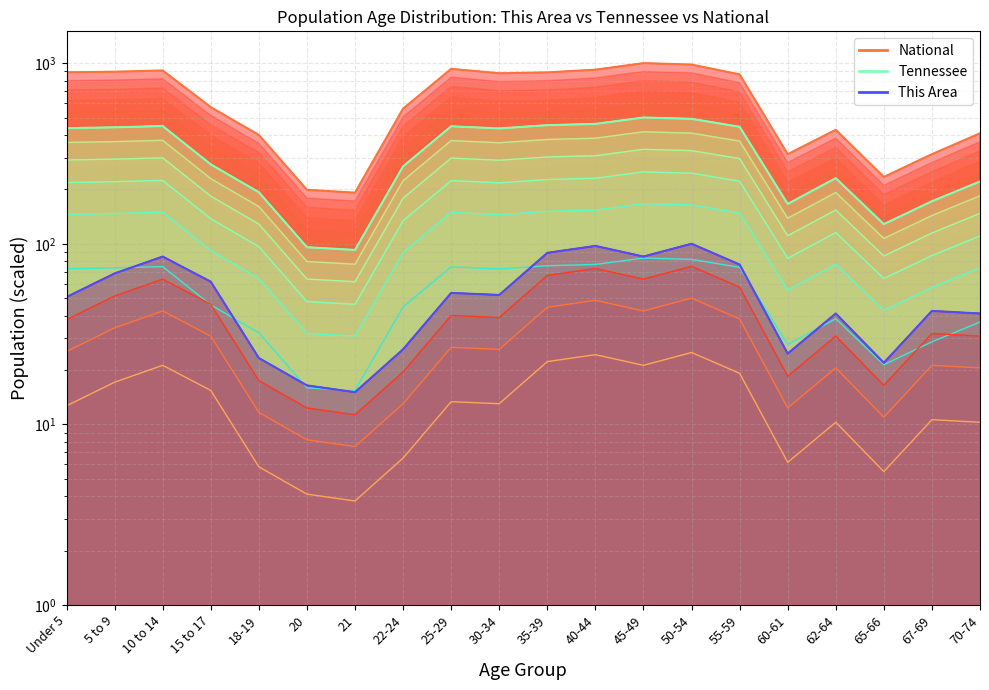

Which series changed the most between 25-29 and 65-66?

National